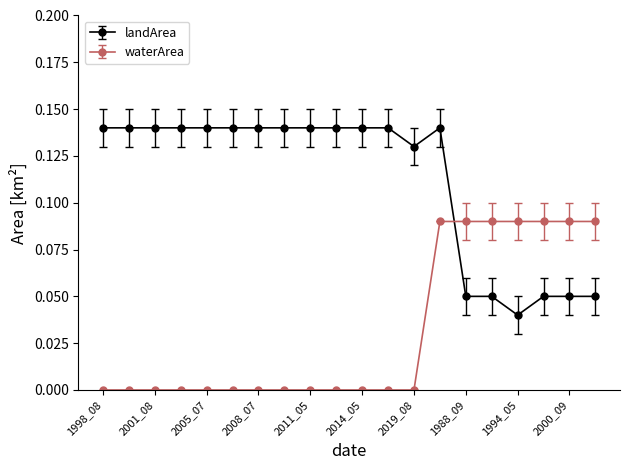

At how many categories does at least one series exceed 0?

20